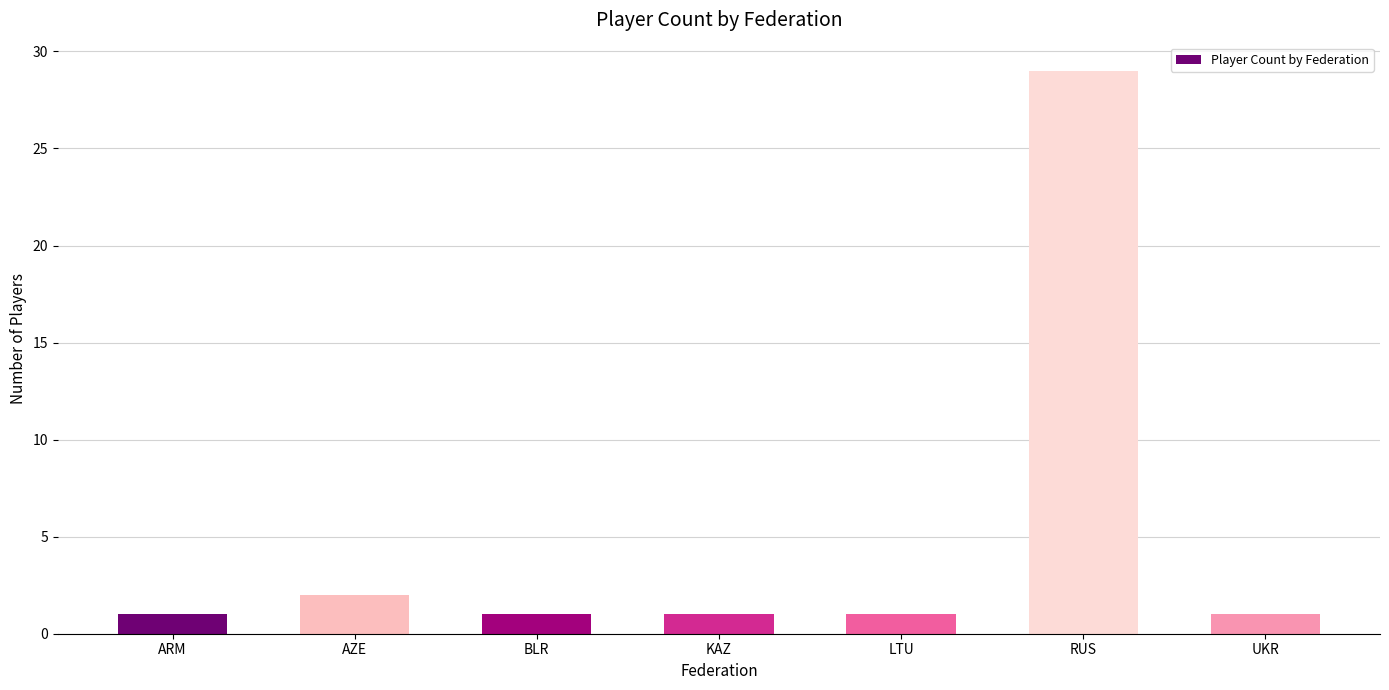

What is the ratio of the value at LTU to the value at AZE?

0.5